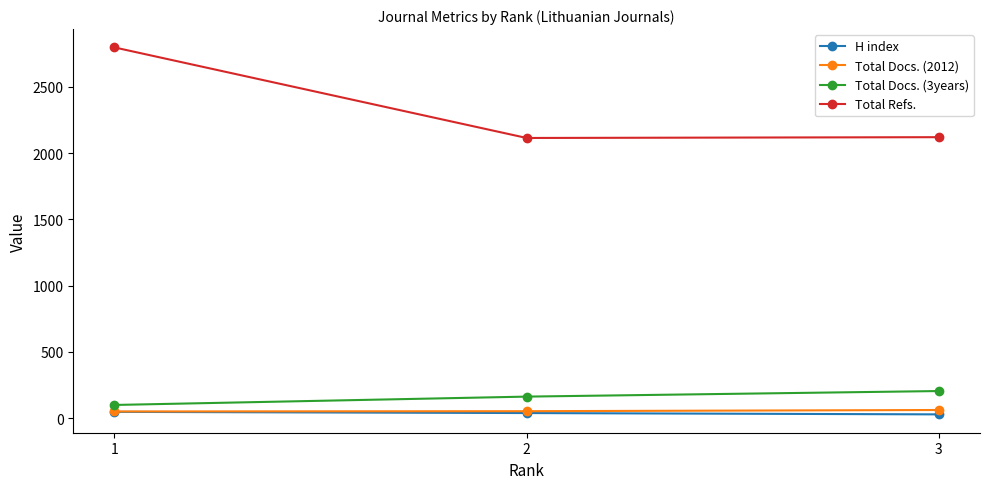

Which series has the widest spread of values?

Total Refs.